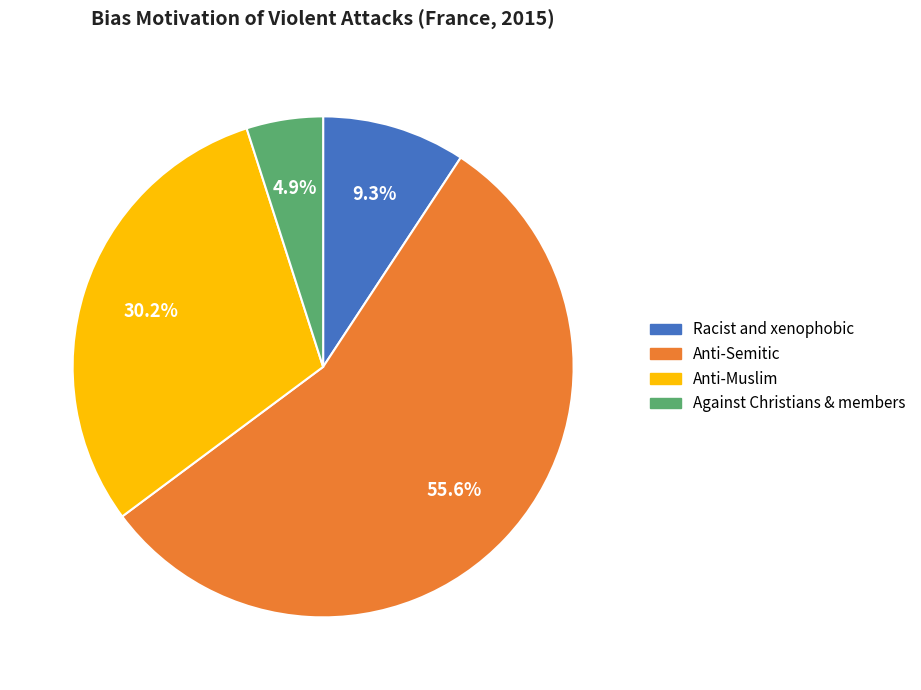

Is there a majority slice in this chart?

Yes